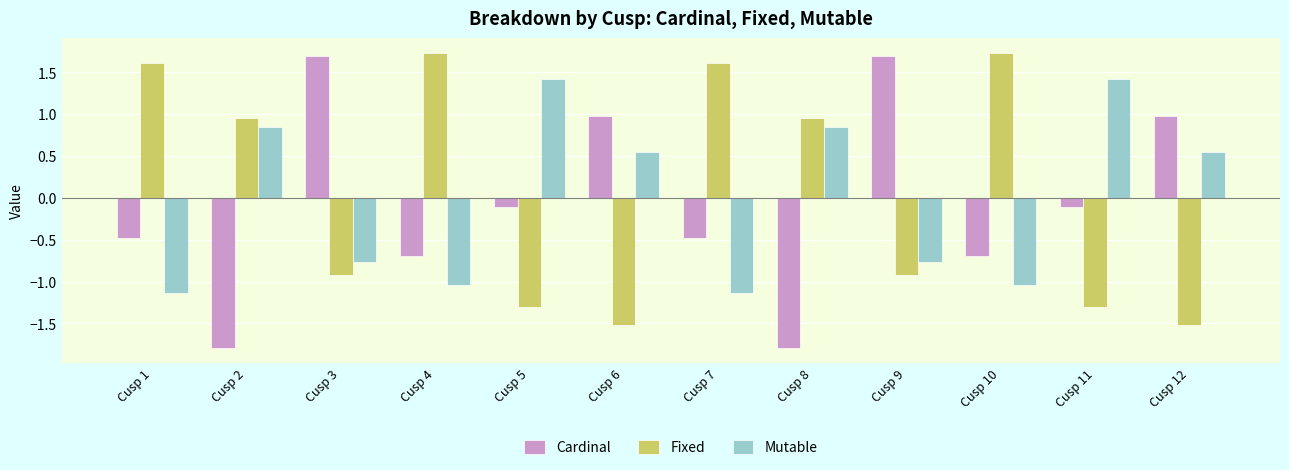

What are all the series names shown in the legend?

Cardinal, Fixed, Mutable